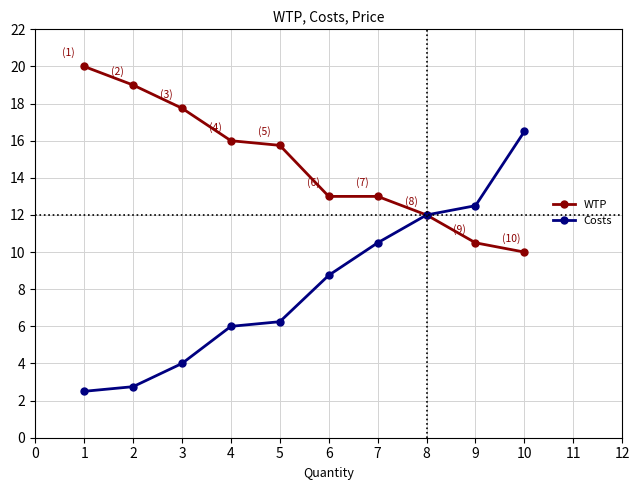

Which category has the highest value in the Costs series?

10